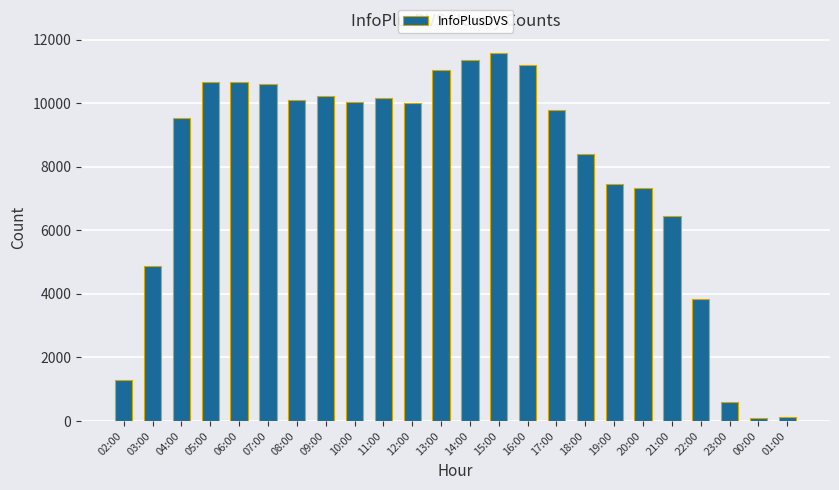

What is the label of the 8th bar from the right?

18:00